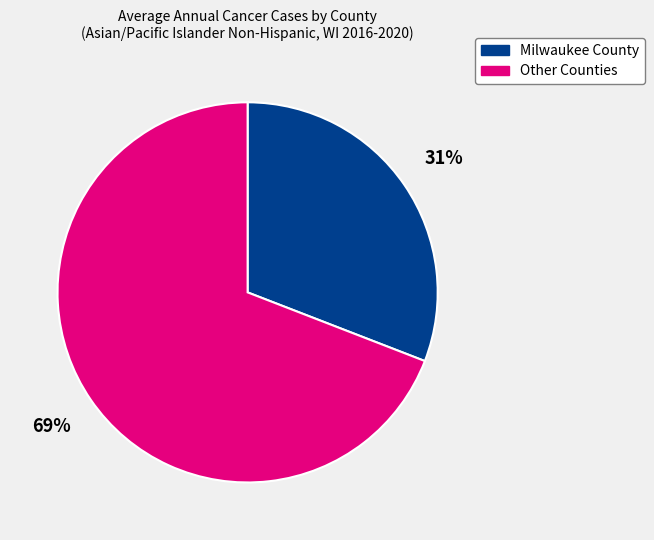

What percentage is the Milwaukee County slice, to the nearest percent?

31%